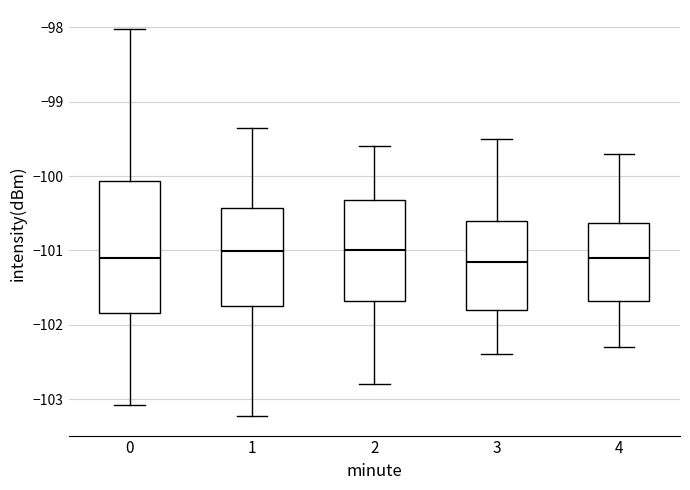

Reading left to right, read every box against the y-axis: the position of its median line, the range the box covers, and the ends of its whiskers. The values are not printed on the chart, so give them approximately, as read against the axis.

0: median -101.1, box -101.8 to -100.1, whiskers -103.1 to -98.0
1: median -101.0, box -101.7 to -100.4, whiskers -103.2 to -99.4
2: median -101.0, box -101.7 to -100.3, whiskers -102.8 to -99.6
3: median -101.1, box -101.8 to -100.6, whiskers -102.4 to -99.5
4: median -101.1, box -101.7 to -100.6, whiskers -102.3 to -99.7